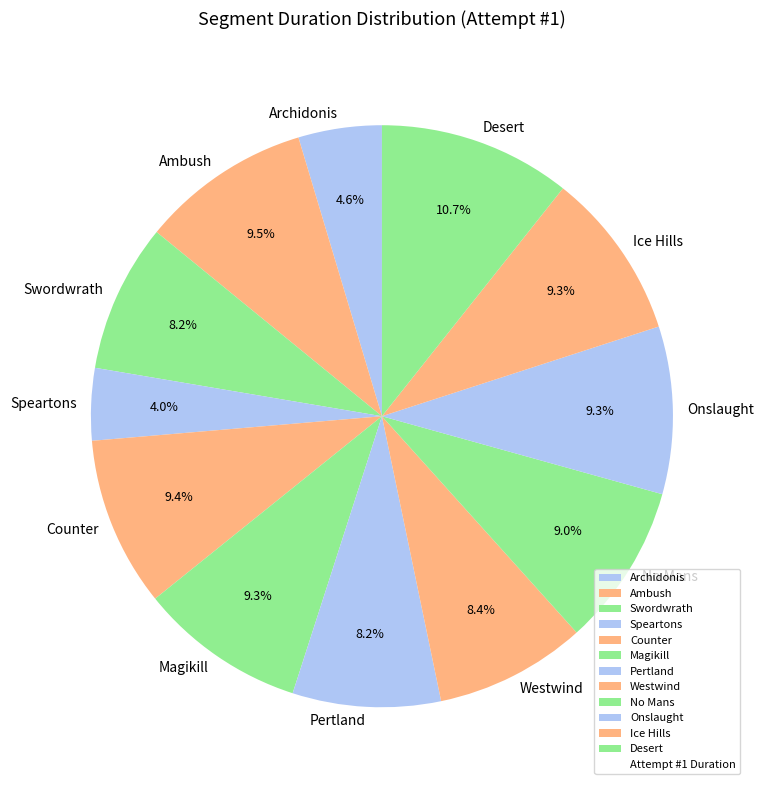

How many segments does this pie chart have?

12